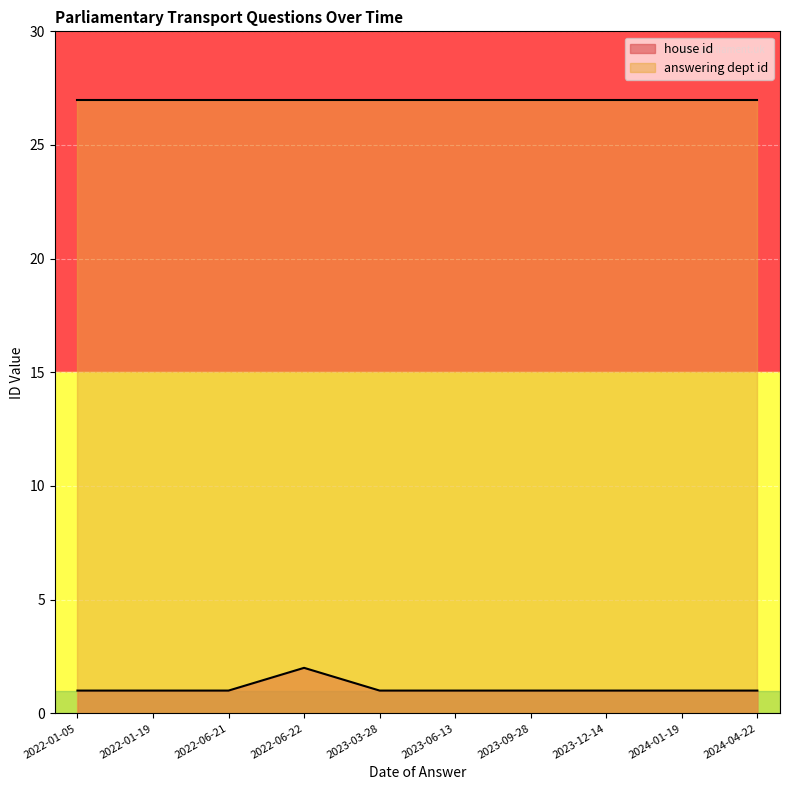

Is it true that the value at 2023-09-28 is 1?

True